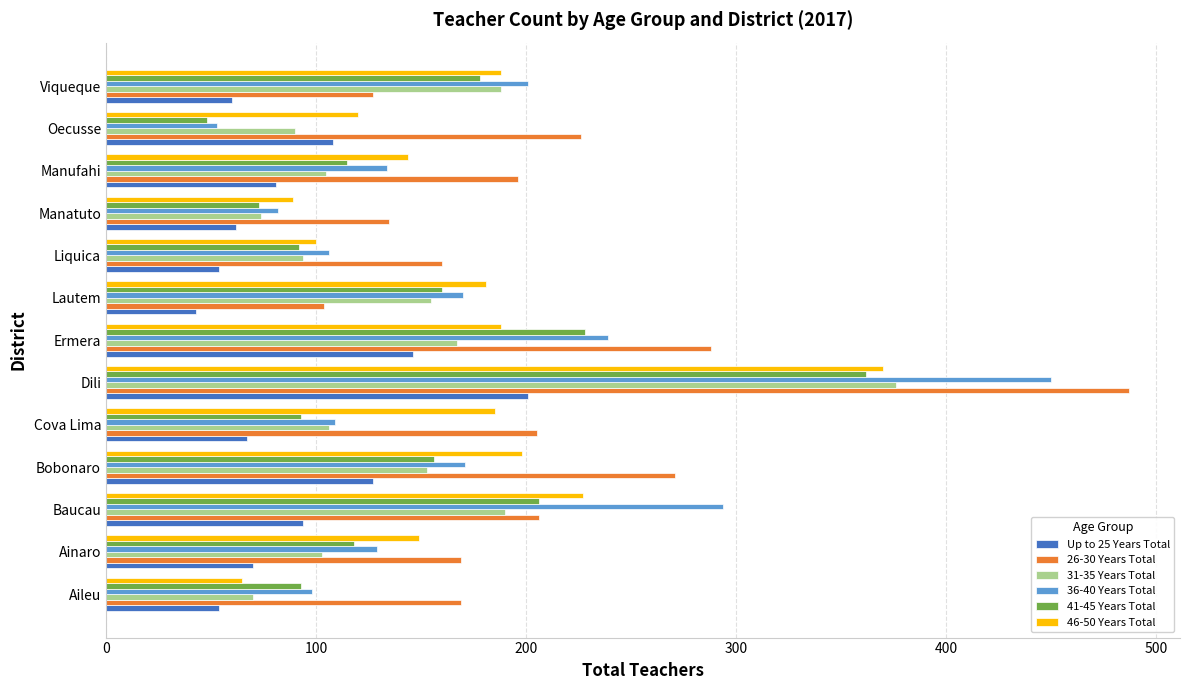

What is the difference between the maximum and minimum values in the 36-40 Years Total series?

397